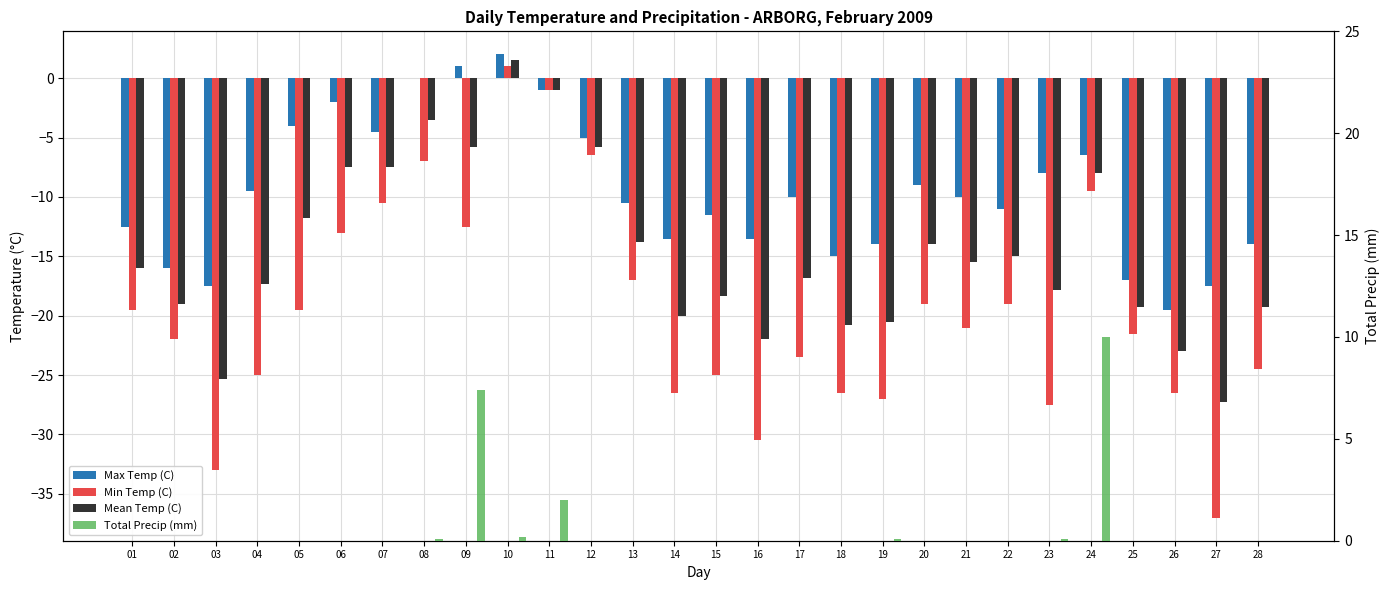

At 10, list the series in order from smallest to largest.

Total Precip (mm), Min Temp (C), Mean Temp (C), Max Temp (C)